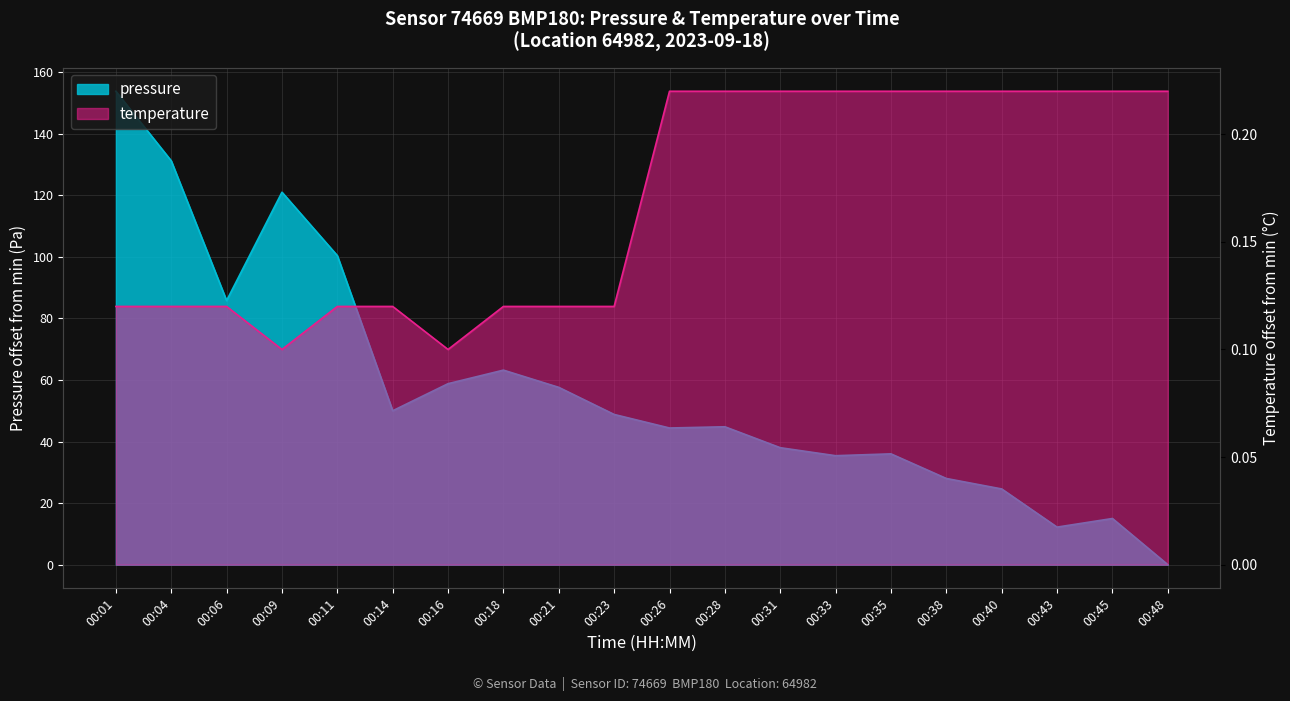

The temperature series shows 0.1 at 00:23. True or false?

True